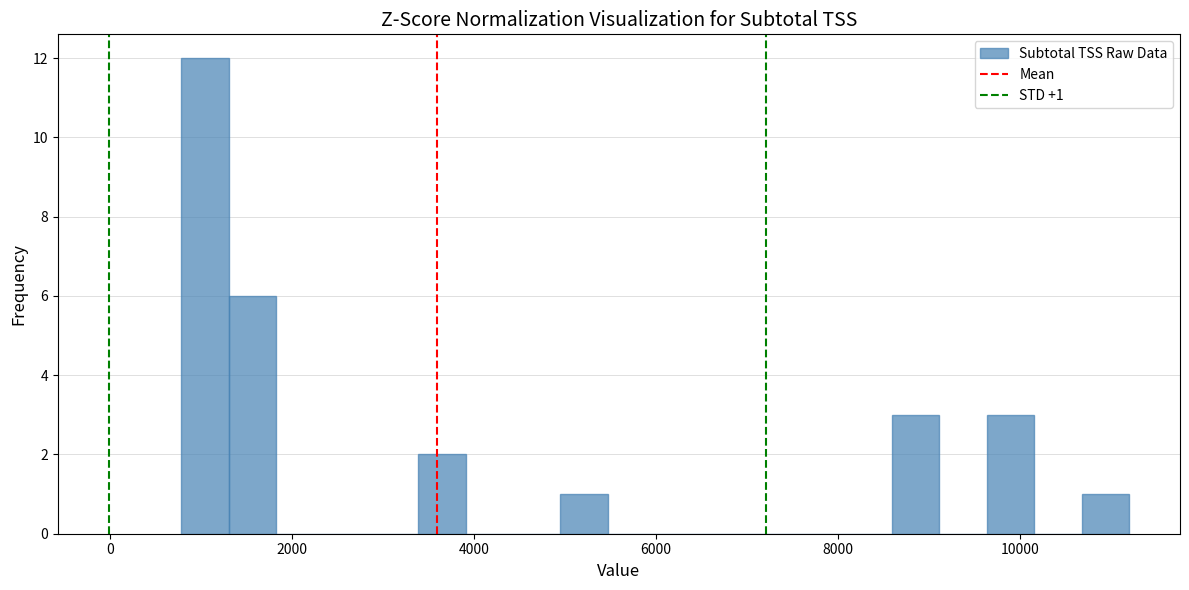

Around what value on the x-axis is the tallest bar? Give the approximate position of its centre, as read against the axis.

1000